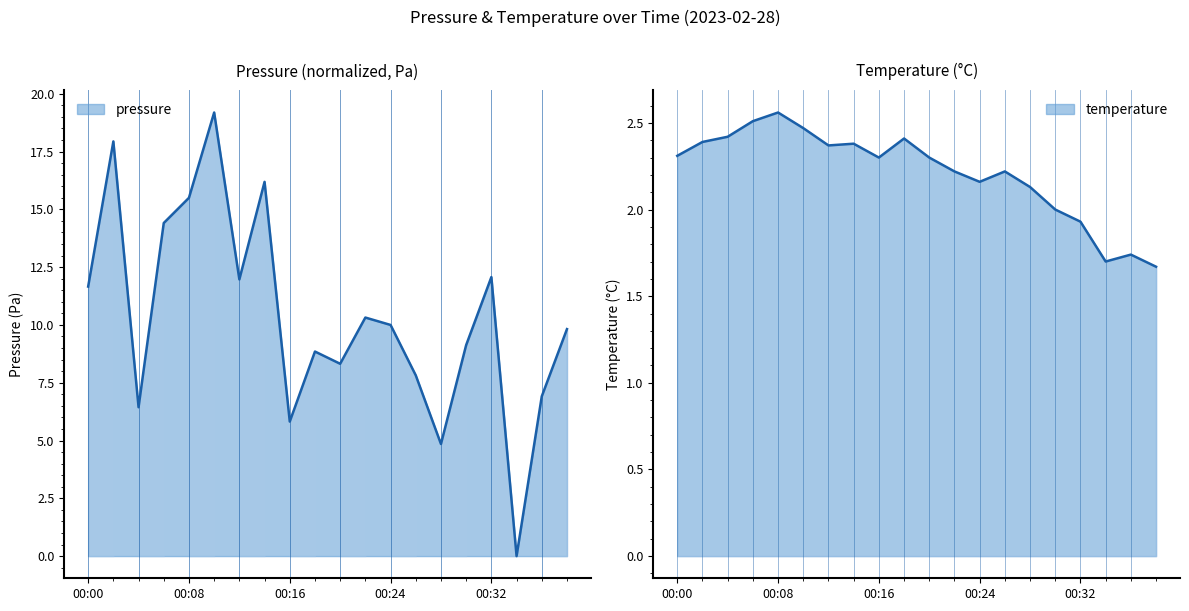

Reading left to right, extract all data points from this chart.

pressure: 11.7	17.9	6.4	14.4	15.5	19.2	12.0	16.2	5.8	8.9	8.3	10.3	10.0	7.8	4.9	9.1	12.1	0.0	6.9	9.8
temperature: 2.3	2.4	2.4	2.5	2.6	2.5	2.4	2.4	2.3	2.4	2.3	2.2	2.2	2.2	2.1	2.0	1.9	1.7	1.7	1.7